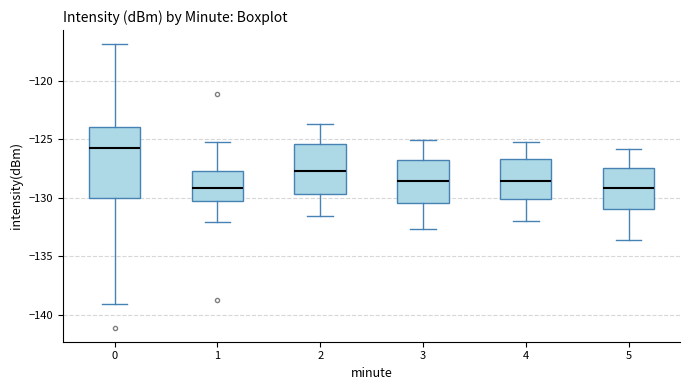

Reading left to right, transcribe this box plot: for each box, give where its median line is, the range the box spans, and where its two whiskers end, as read against the y-axis. The values are not printed on the chart, so give them approximately, as read against the axis.

0: median -125.5, box -130.0 to -124.0, whiskers -139.0 to -117.0
1: median -129.0, box -130.5 to -127.5, whiskers -132.0 to -125.5
2: median -127.5, box -129.5 to -125.5, whiskers -131.5 to -123.5
3: median -128.5, box -130.5 to -126.5, whiskers -132.5 to -125.0
4: median -128.5, box -130.0 to -126.5, whiskers -132.0 to -125.0
5: median -129.0, box -131.0 to -127.5, whiskers -133.5 to -126.0